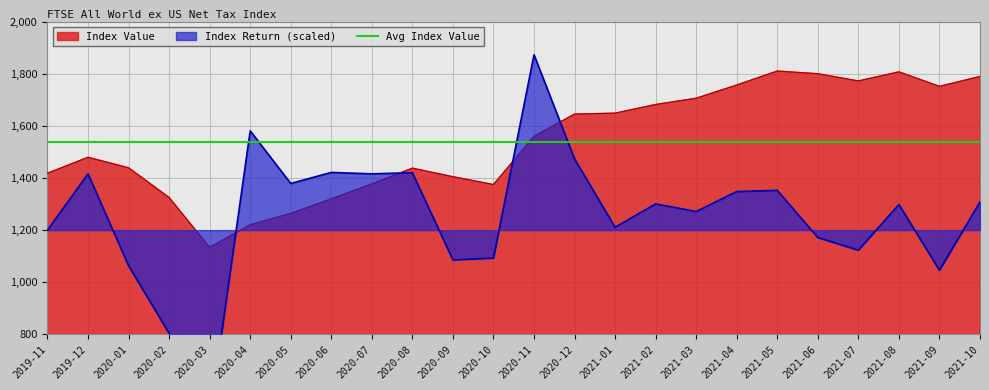

Which series changed the most between 2020-09 and 2021-07?

Index Value